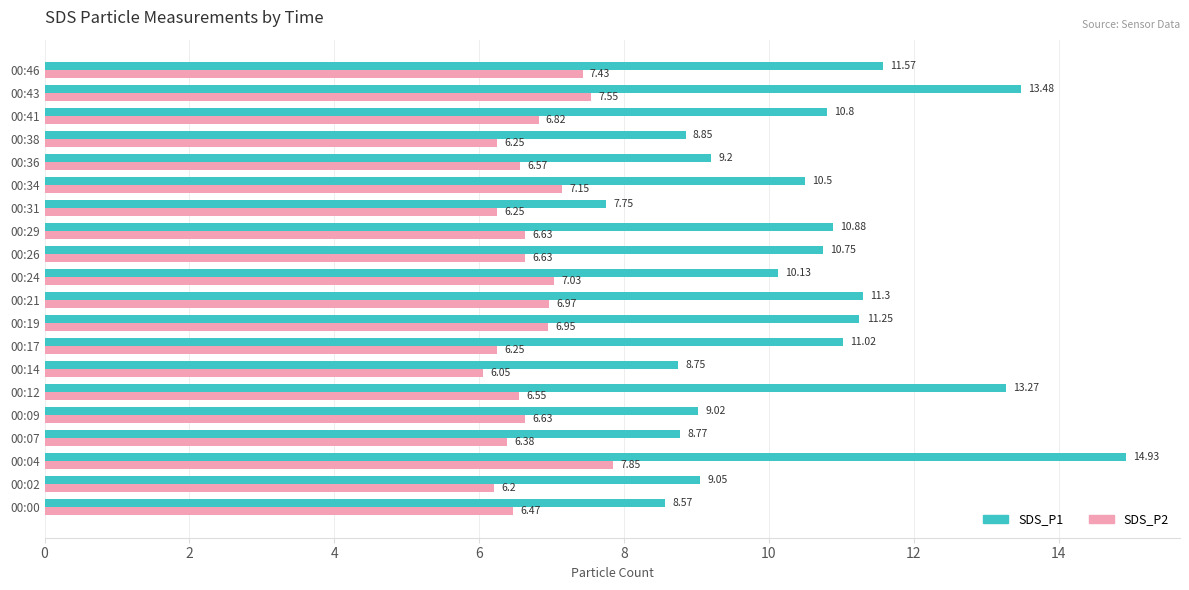

At which category does the chart reach its peak across all series?

00:04